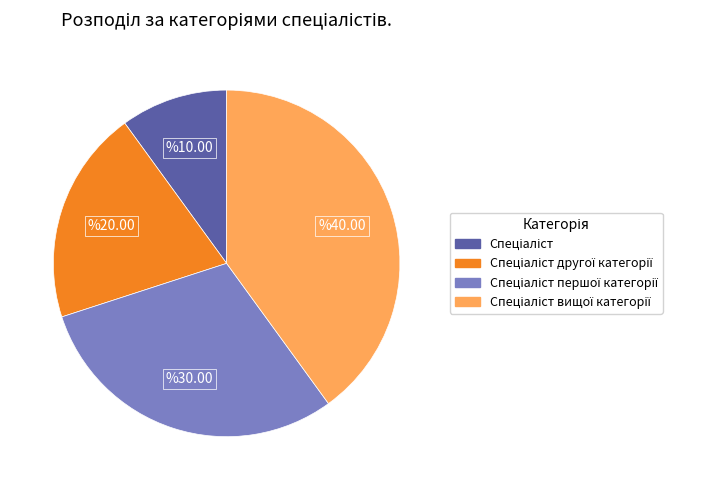

Does any single category account for the majority?

No